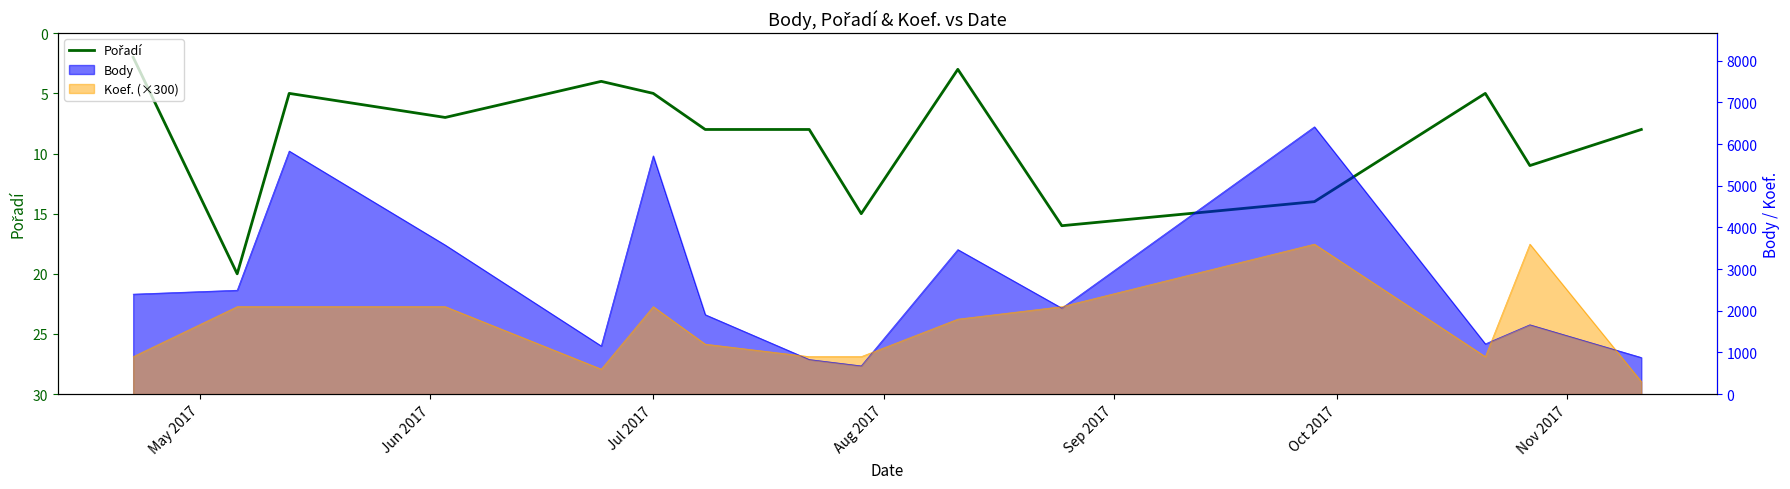

What is the greatest value displayed?

20